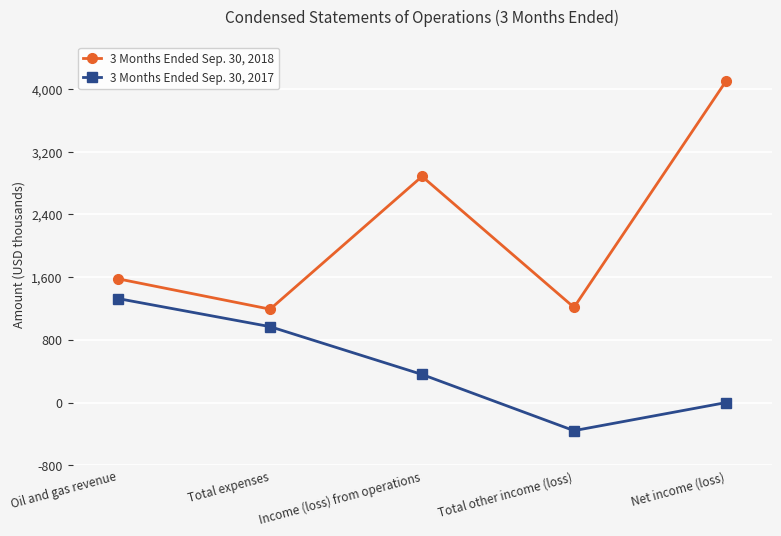

Is it true that 3 Months Ended Sep. 30, 2018 equals 1214 at Total other income (loss)?

True